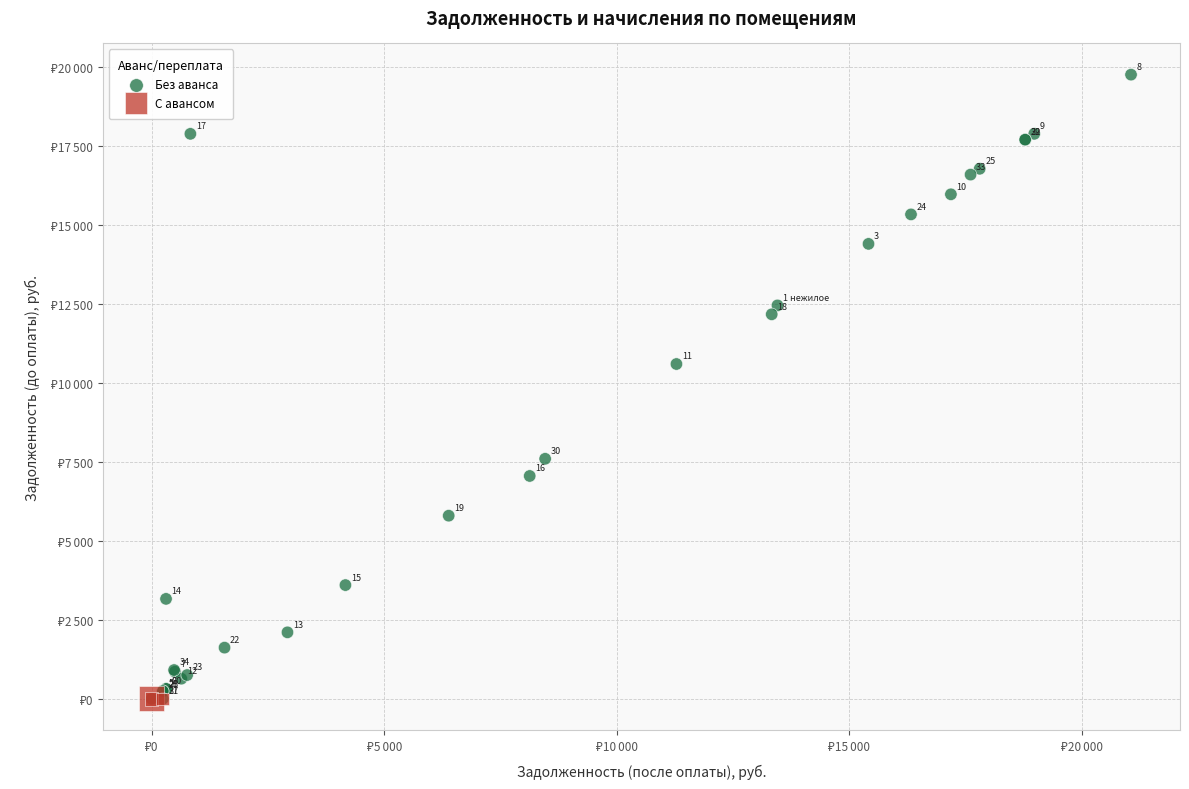

What are all the series names shown in the legend?

Без аванса, С авансом